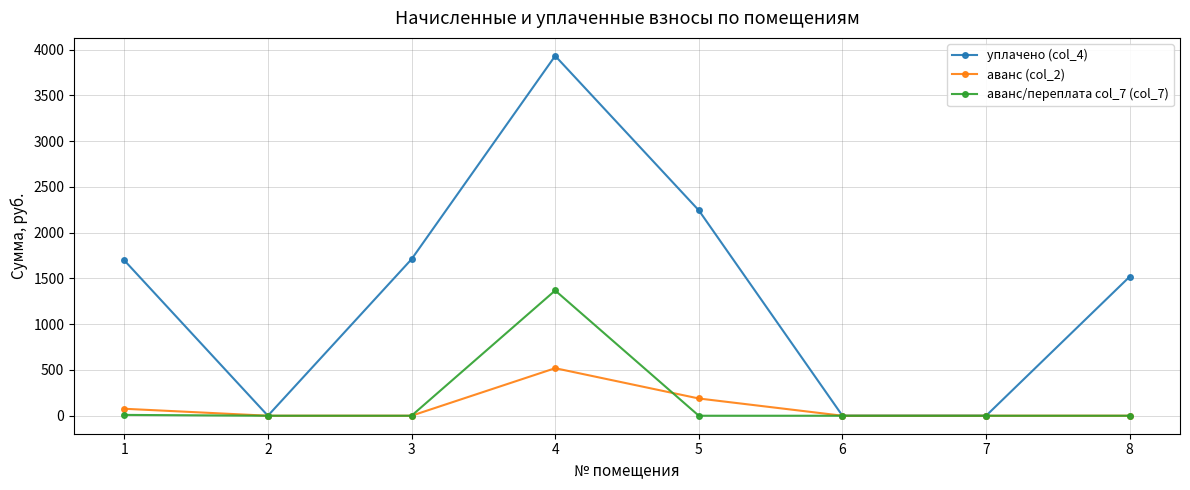

Which category has the highest value across all series?

4